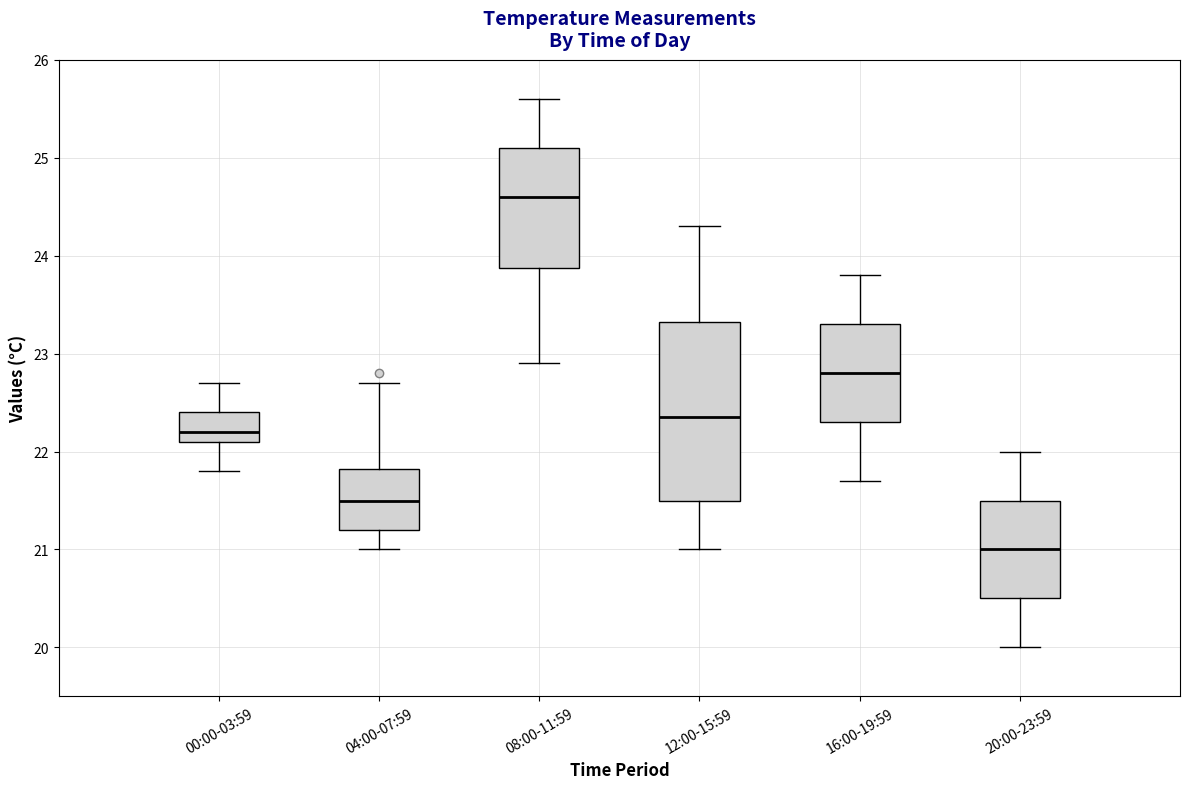

Reading left to right, read every box against the y-axis: the position of its median line, the range the box covers, and the ends of its whiskers. The values are not printed on the chart, so give them approximately, as read against the axis.

00:00-03:59: median 22.2, box 22.1 to 22.4, whiskers 21.8 to 22.7
04:00-07:59: median 21.5, box 21.2 to 21.8, whiskers 21.0 to 22.7
08:00-11:59: median 24.6, box 23.9 to 25.1, whiskers 22.9 to 25.6
12:00-15:59: median 22.4, box 21.5 to 23.3, whiskers 21.0 to 24.3
16:00-19:59: median 22.8, box 22.3 to 23.3, whiskers 21.7 to 23.8
20:00-23:59: median 21.0, box 20.5 to 21.5, whiskers 20.0 to 22.0